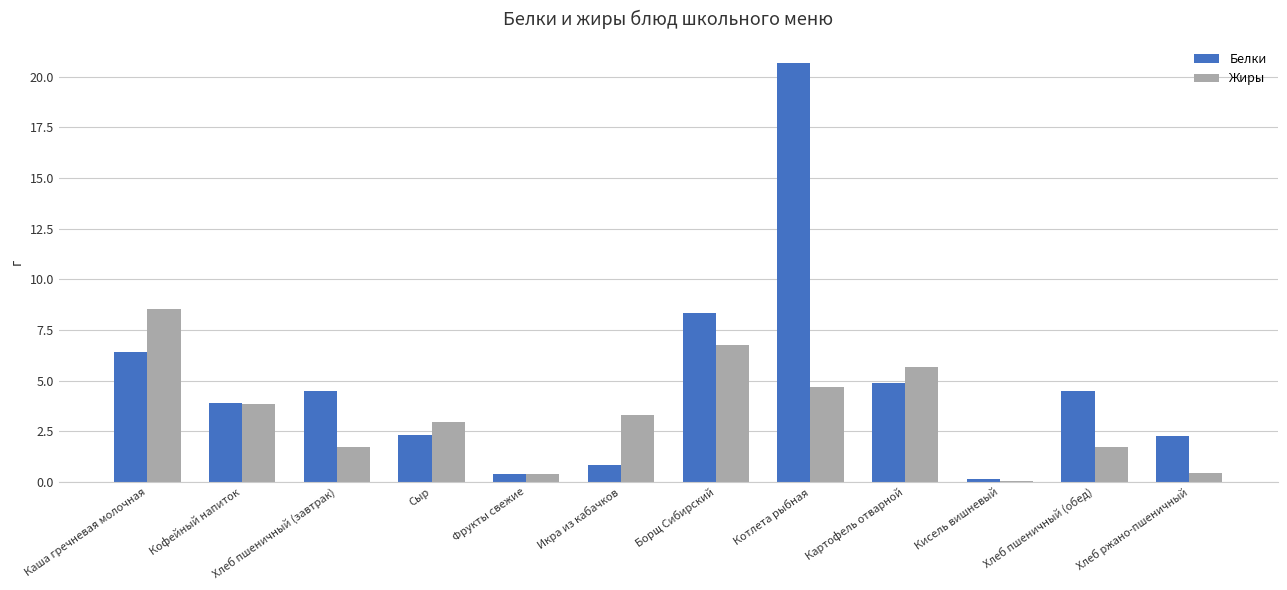

Which label corresponds to the largest value in the chart?

Котлета рыбная